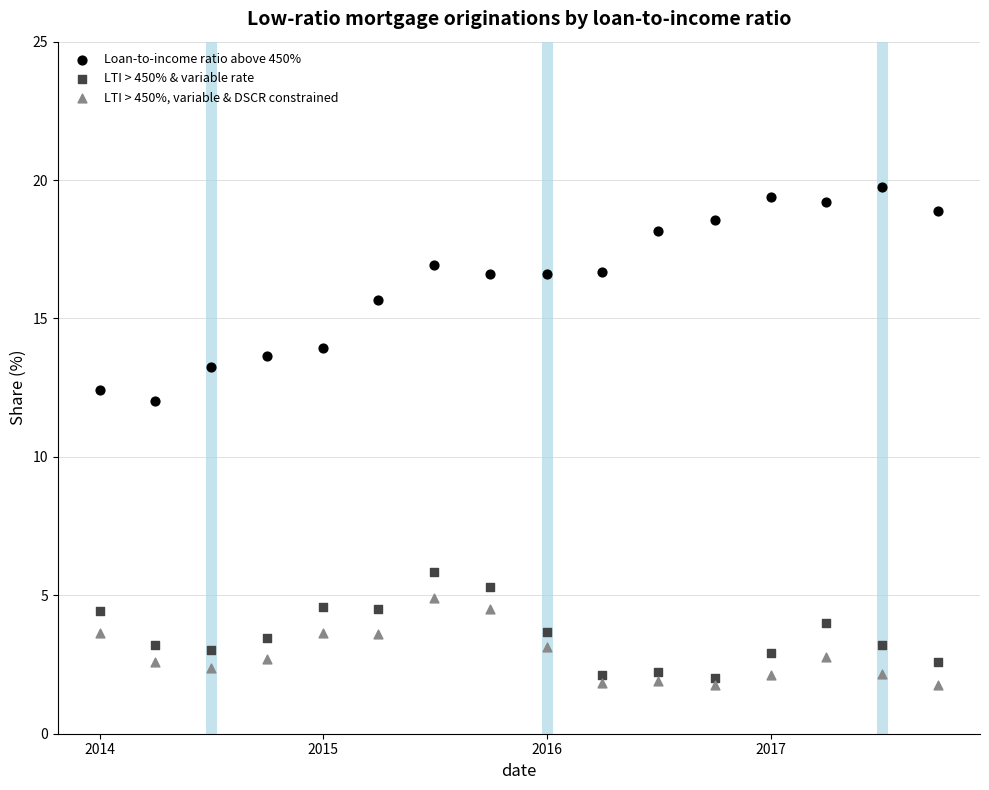

Which series has the widest spread of Y values?

Loan-to-income ratio above 450%